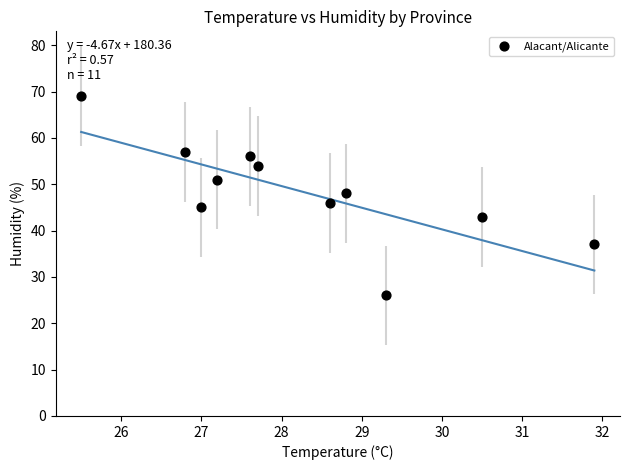

What is the average Y value?

48